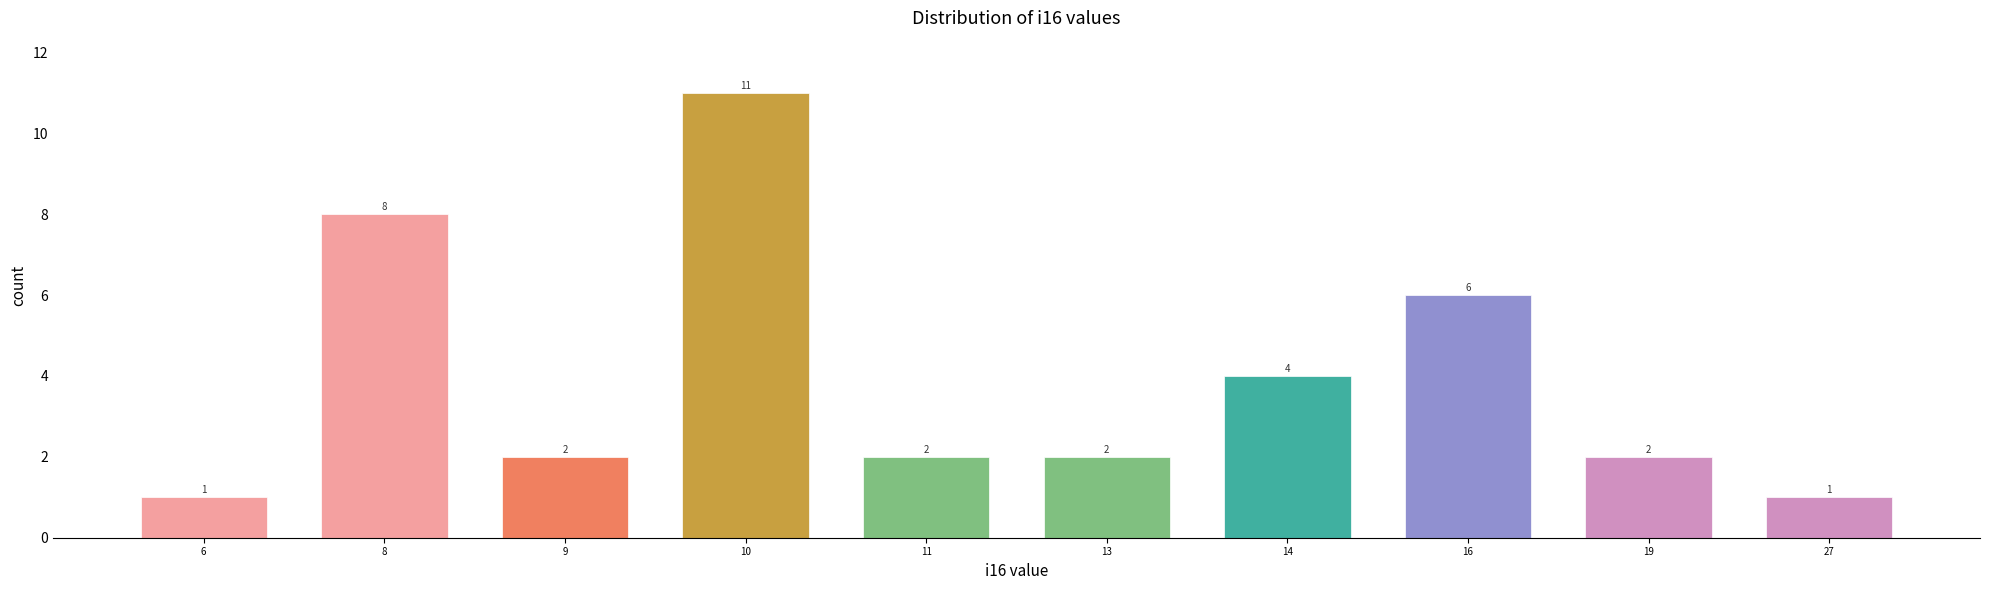

Reading left to right, extract all data points from this chart.

1	8	2	11	2	2	4	6	2	1